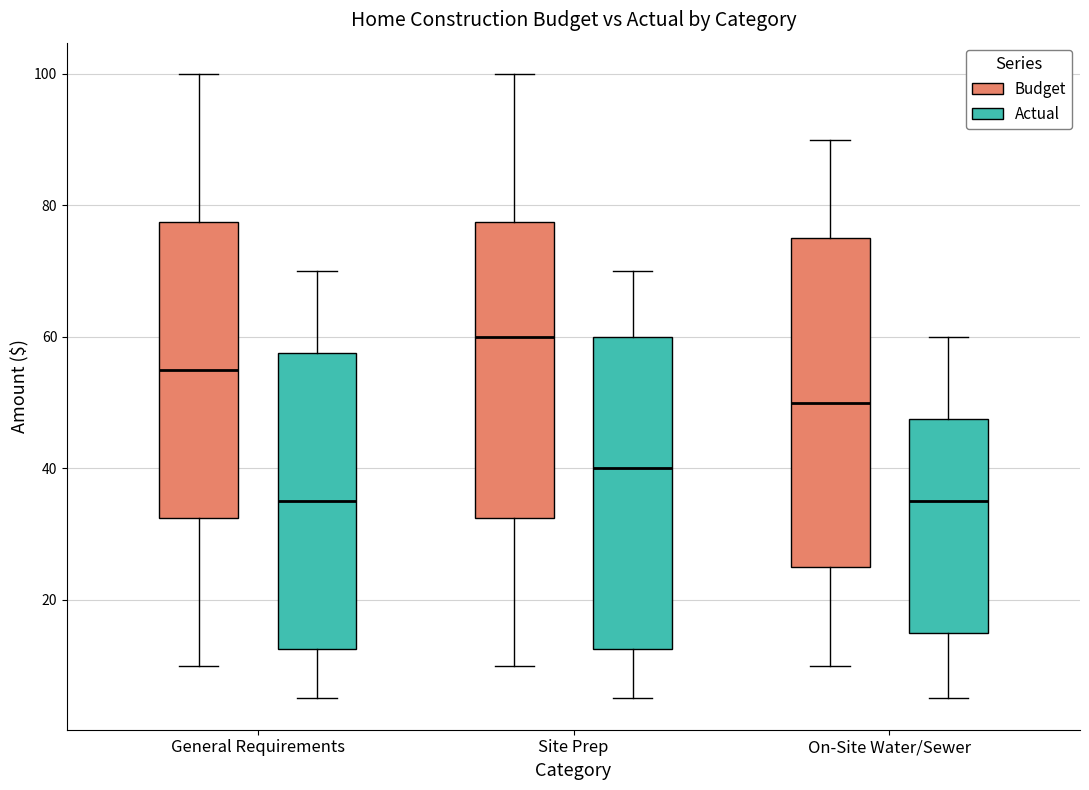

Reading left to right, transcribe this box plot: for each box, give where its median line is, the range the box spans, and where its two whiskers end, as read against the y-axis. The values are not printed on the chart, so give them approximately, as read against the axis.

General Requirements (Budget): median 56, box 32 to 78, whiskers 10 to 100
General Requirements (Actual): median 36, box 12 to 58, whiskers 6 to 70
Site Prep (Budget): median 60, box 32 to 78, whiskers 10 to 100
Site Prep (Actual): median 40, box 12 to 60, whiskers 6 to 70
On-Site Water/Sewer (Budget): median 50, box 26 to 76, whiskers 10 to 90
On-Site Water/Sewer (Actual): median 36, box 16 to 48, whiskers 6 to 60